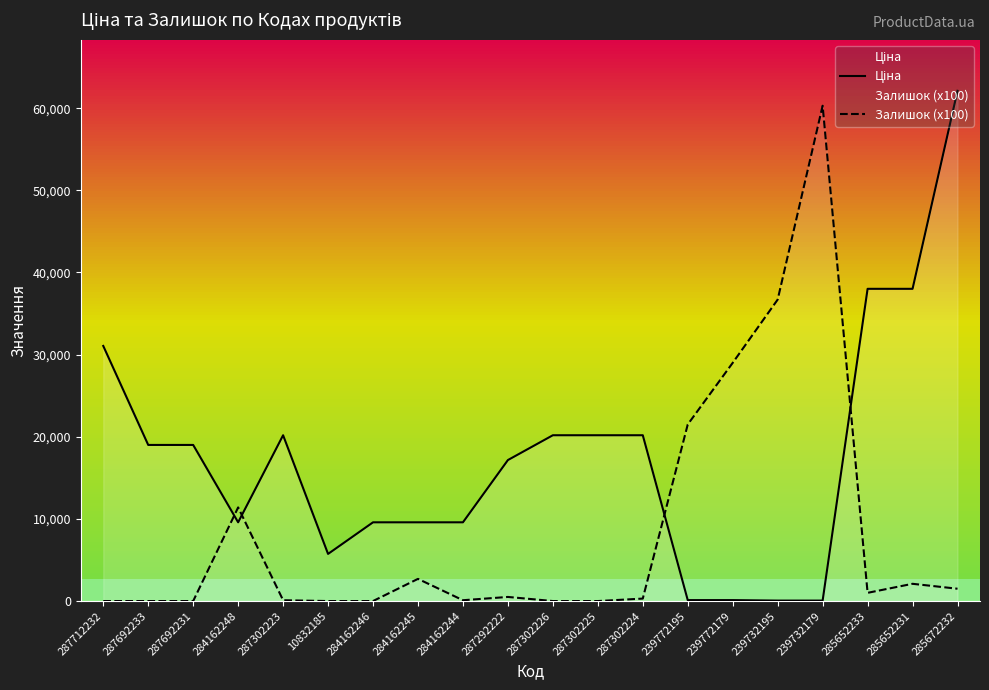

How many lines are shown in the chart?

2